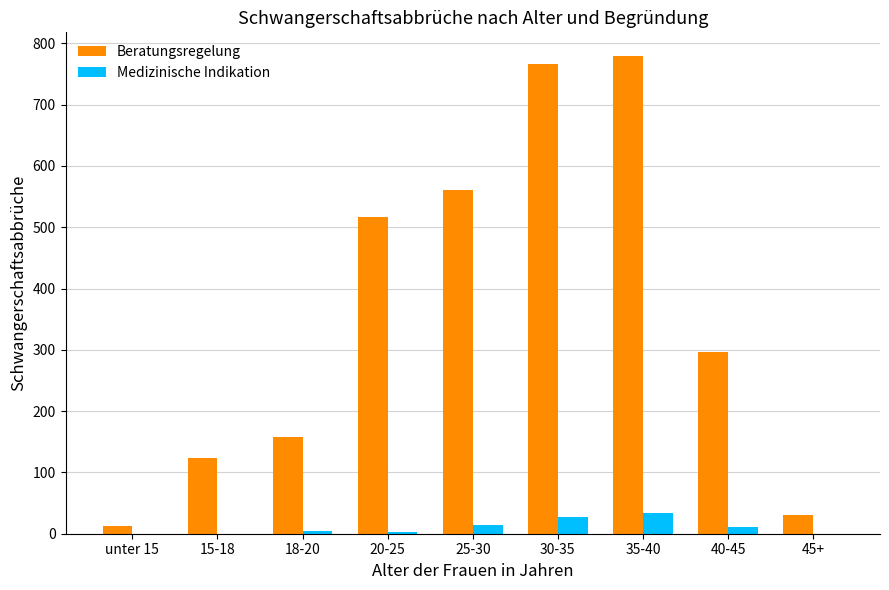

At which label is Beratungsregelung closest to 396?

40-45